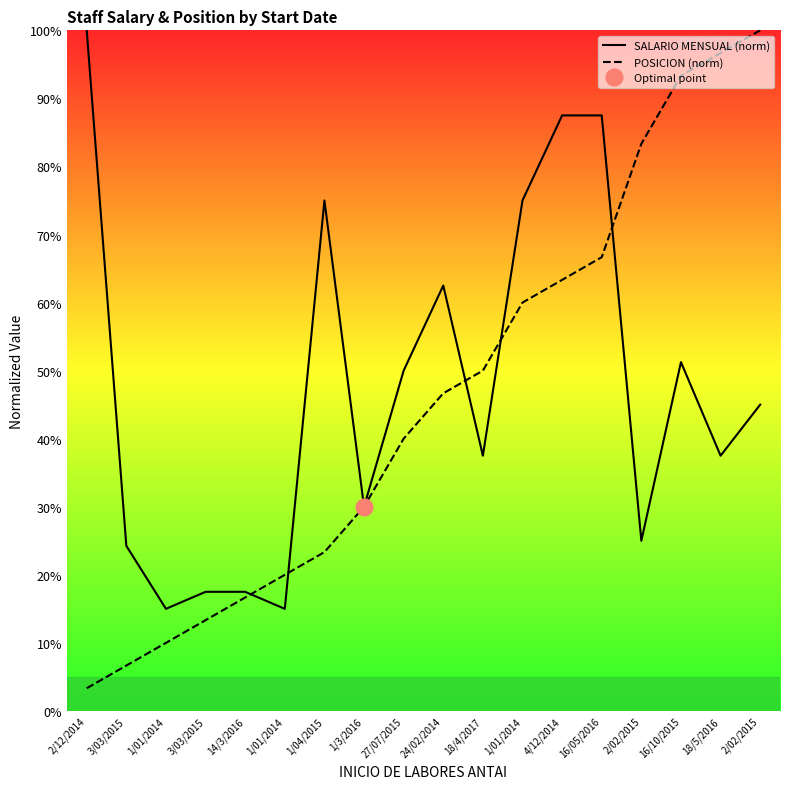

How many values in the SALARIO MENSUAL (norm) series are below 45?

9